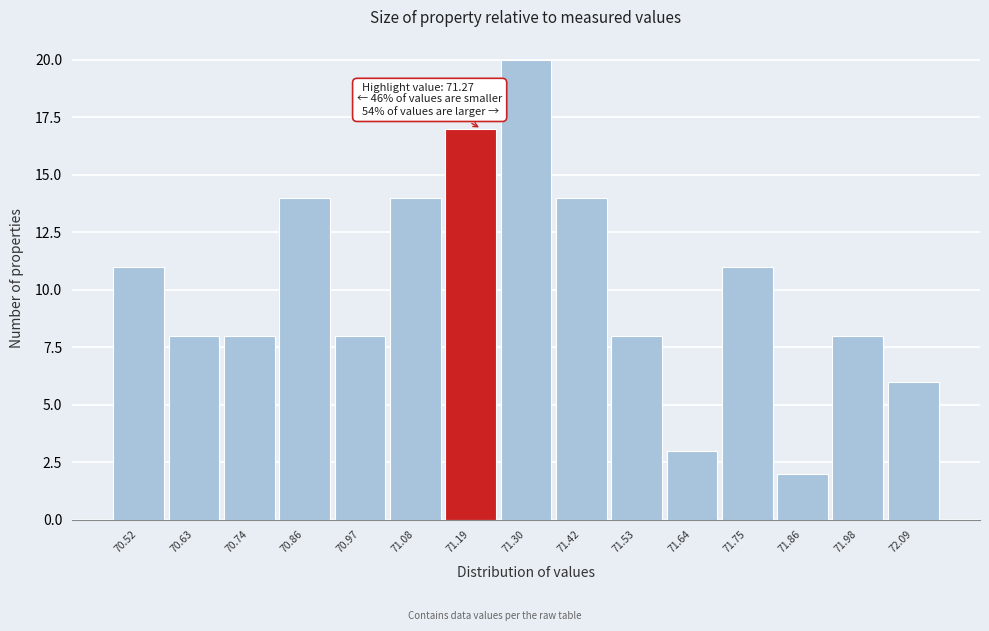

Reading left to right, list all the values displayed in this chart.

11	8	8	14	8	14	17	20	14	8	3	11	2	8	6